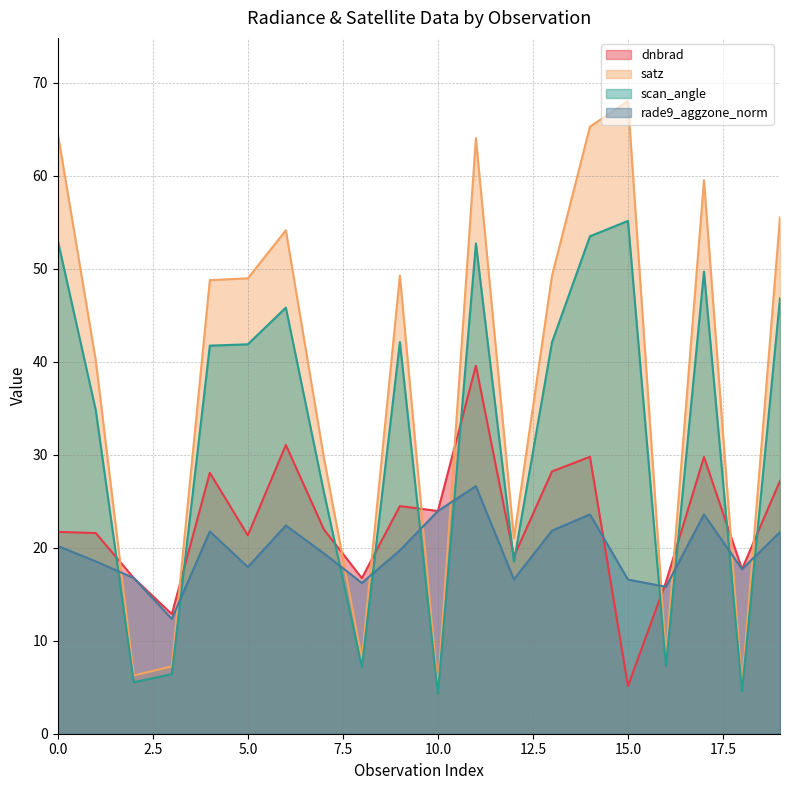

The value of dnbrad at 4 is 28.1. True or false?

True